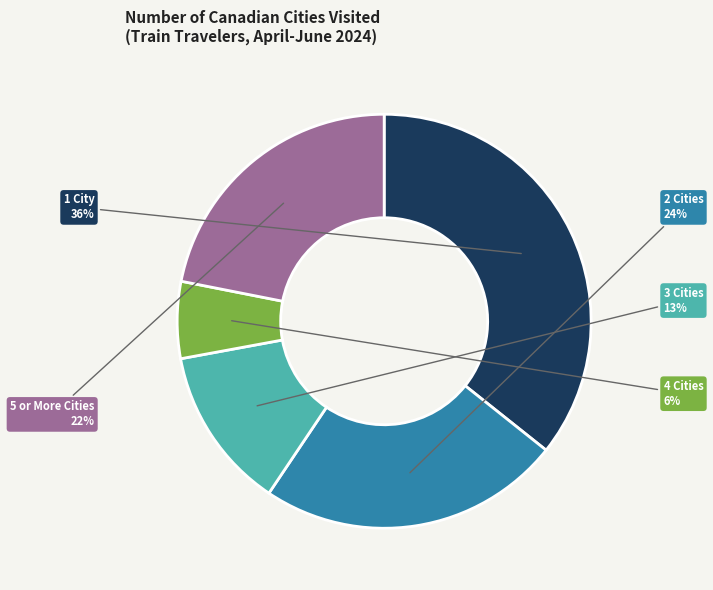

Which slice is the smallest?

4 Cities